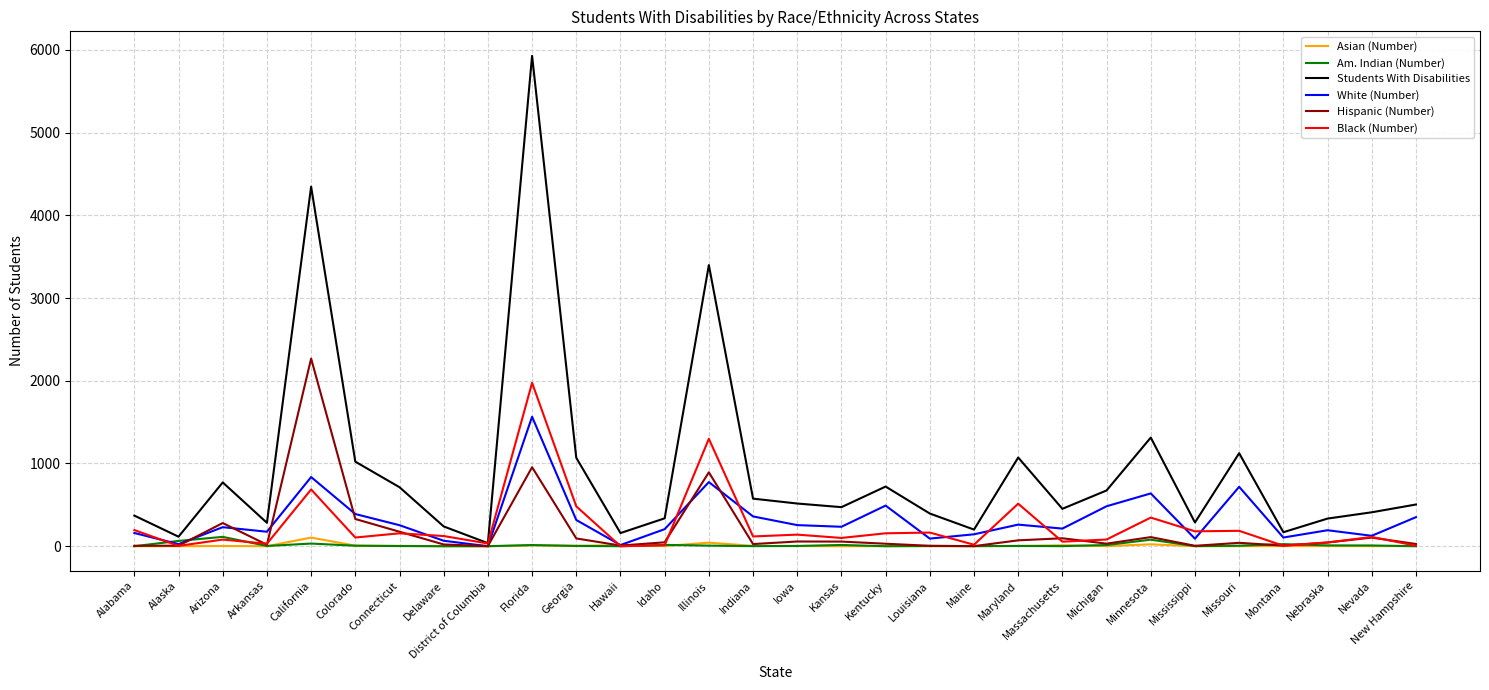

How many lines are shown in the chart?

6